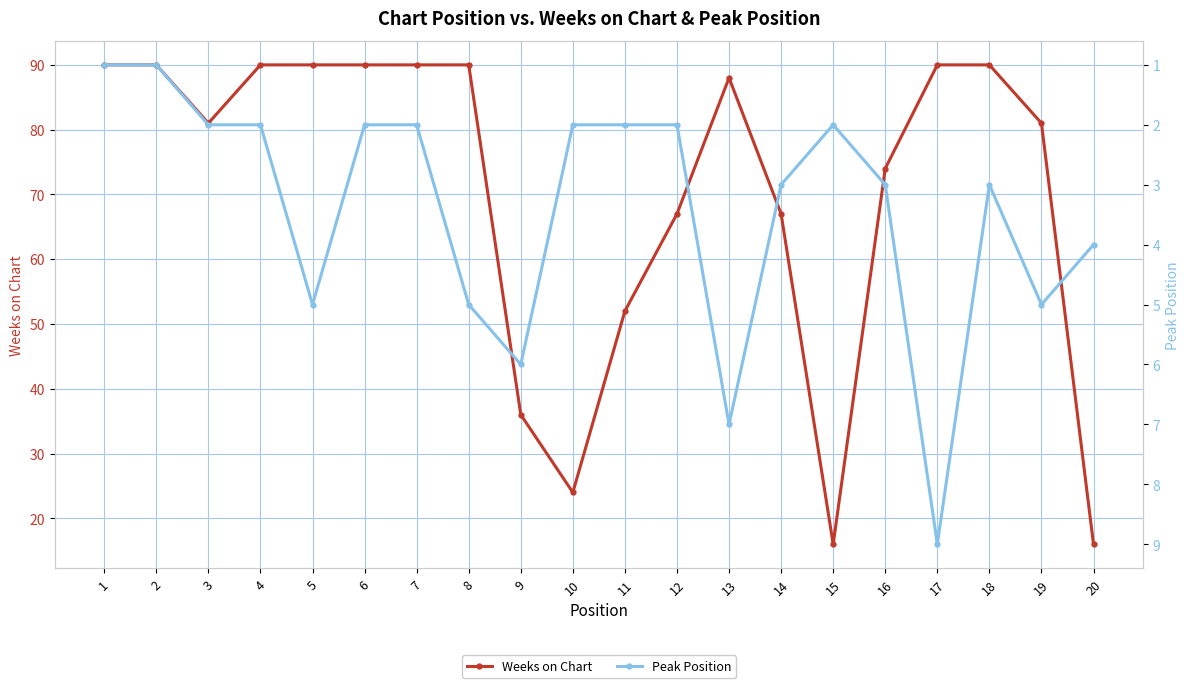

What is the sum of all Peak Position values?

68